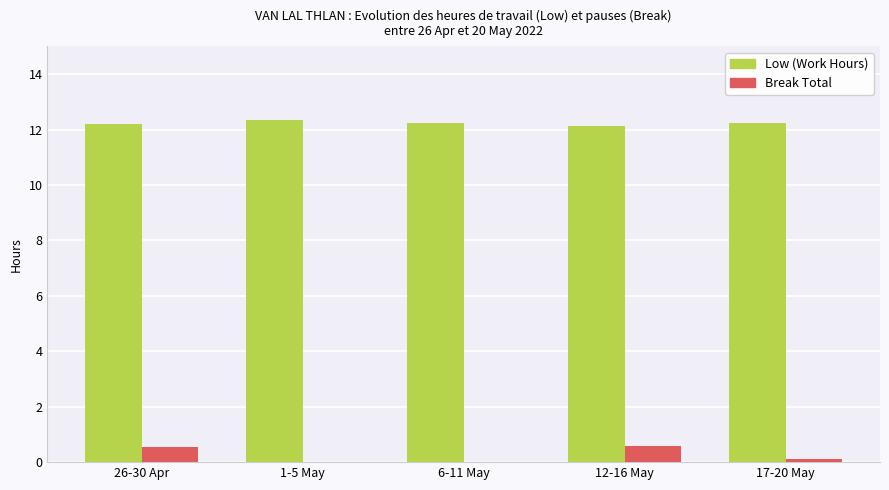

Are the bars horizontal?

No